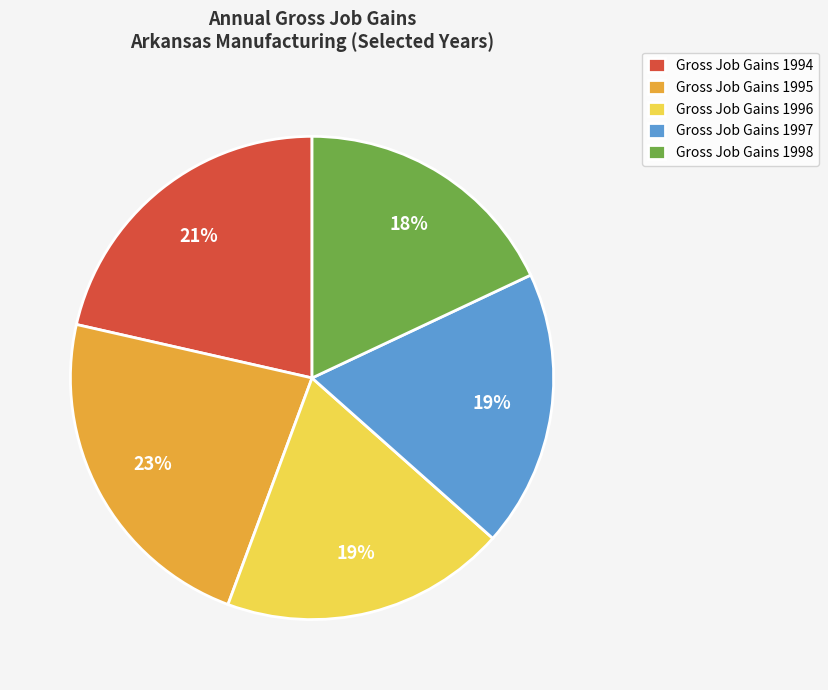

How many slices are in this pie chart?

5